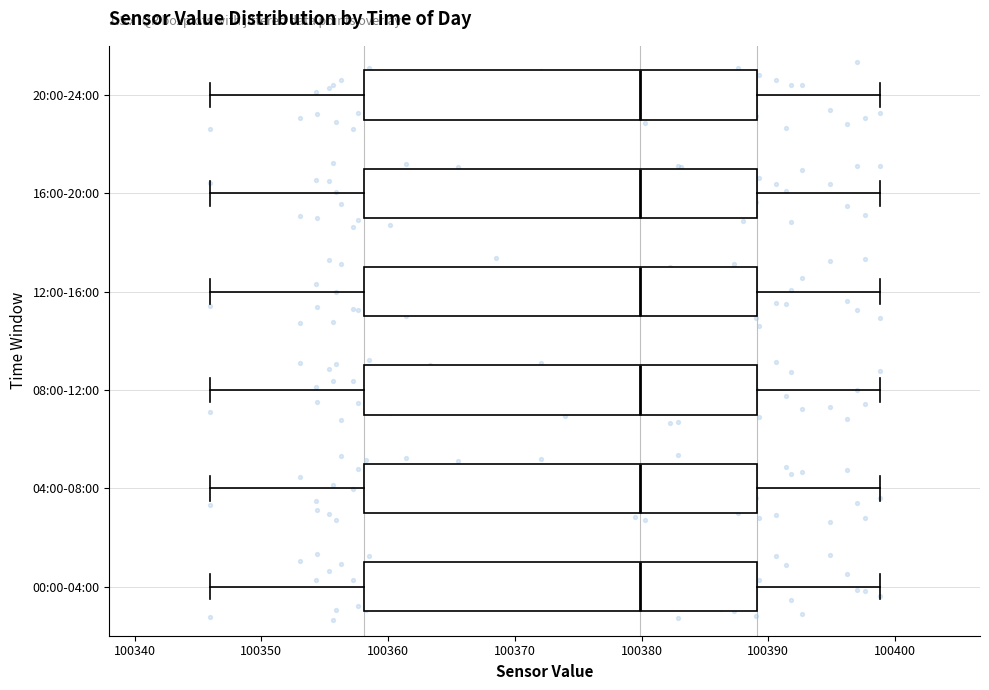

Reading bottom to top, read every box against the x-axis: the position of its median line, the range the box covers, and the ends of its whiskers. The values are not printed on the chart, so give them approximately, as read against the axis.

00:00-04:00: median 100380, box 100358 to 100389, whiskers 100346 to 100399
04:00-08:00: median 100380, box 100358 to 100389, whiskers 100346 to 100399
08:00-12:00: median 100380, box 100358 to 100389, whiskers 100346 to 100399
12:00-16:00: median 100380, box 100358 to 100389, whiskers 100346 to 100399
16:00-20:00: median 100380, box 100358 to 100389, whiskers 100346 to 100399
20:00-24:00: median 100380, box 100358 to 100389, whiskers 100346 to 100399